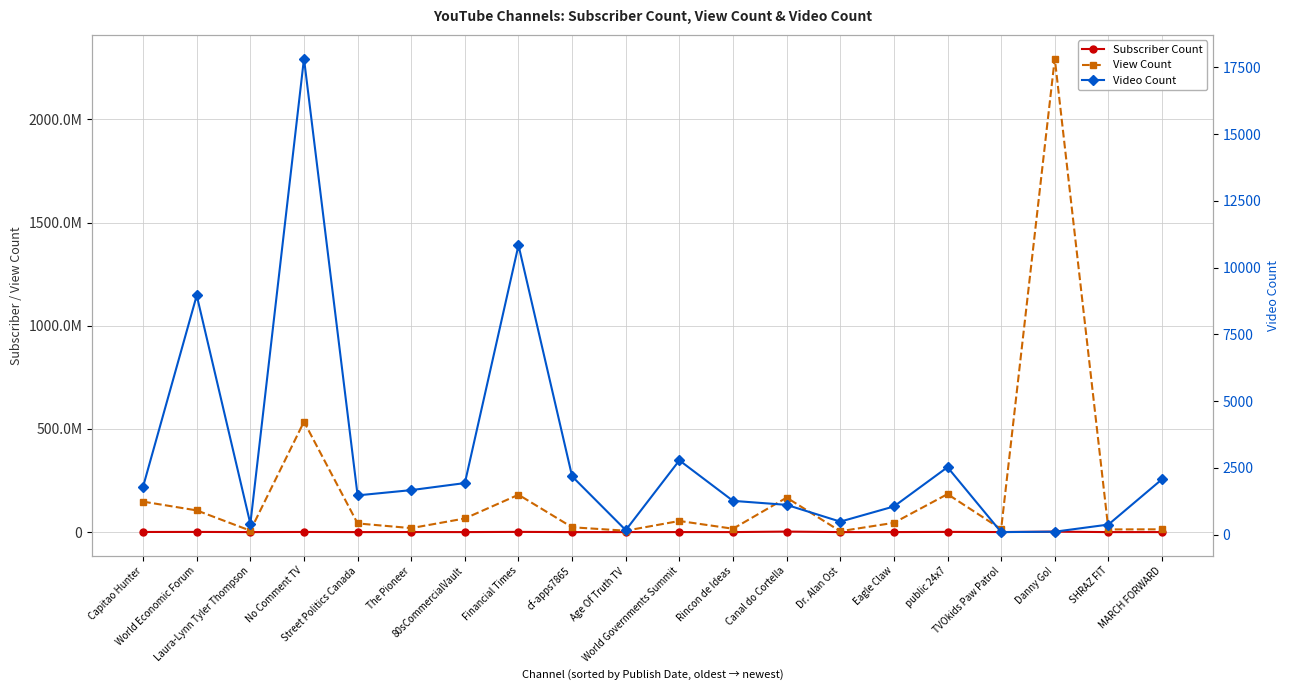

True or false: Video Count has more than 2 points higher than both neighbors.

True